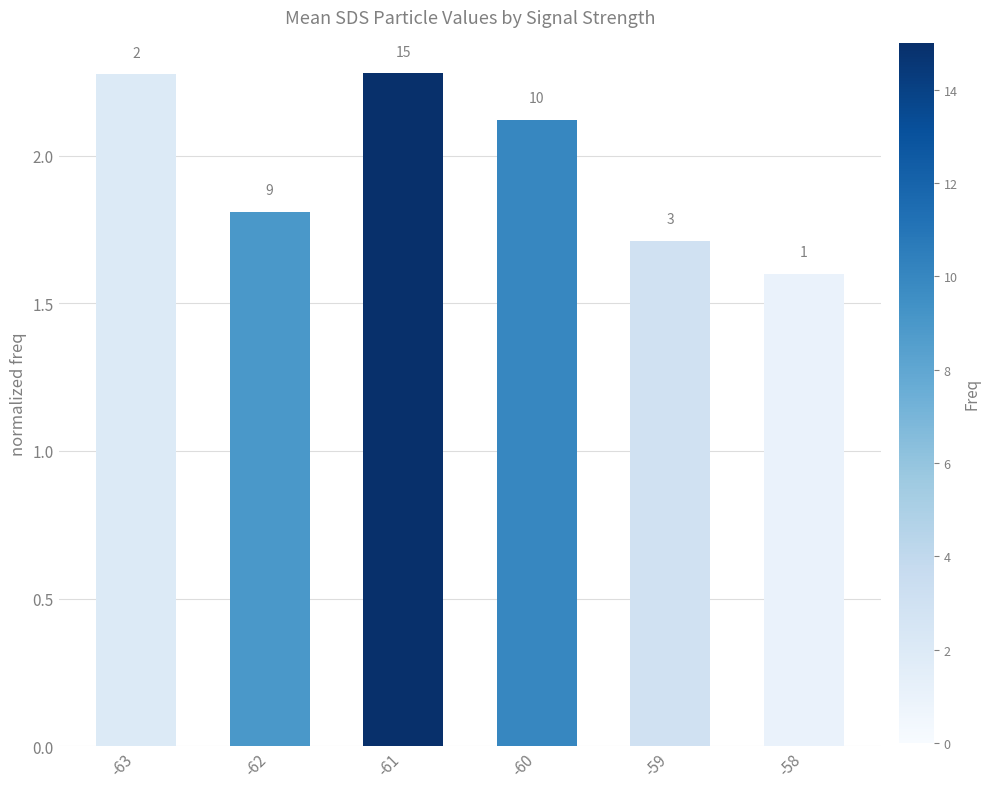

How many bars are there in total?

6